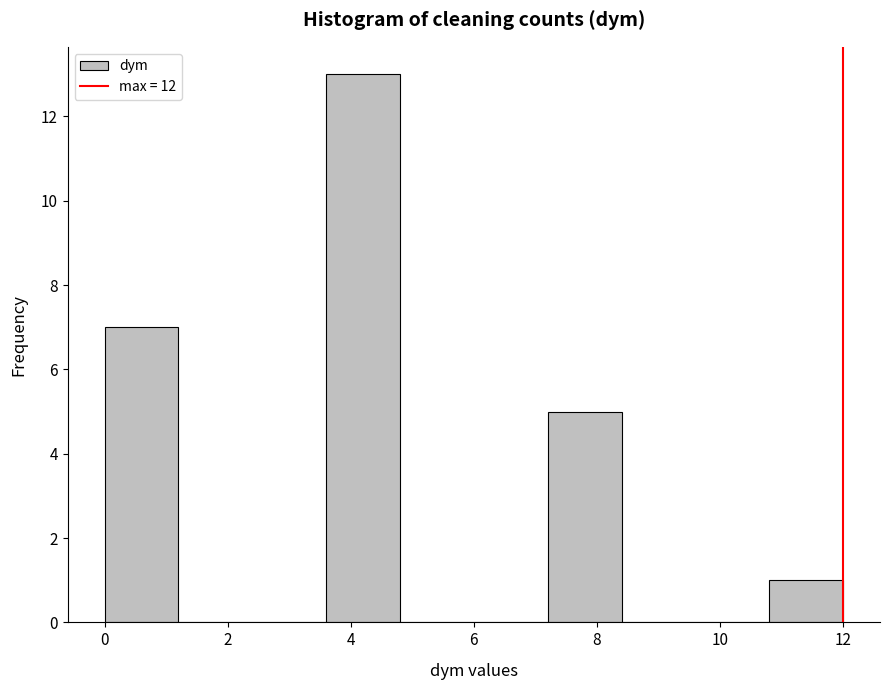

Reading left to right, transcribe this chart: for each bar, give the range it covers on the x-axis and its height. The values are not printed on the chart, so give them approximately, as read against the axis.

0.0 to 1.2: 7
1.2 to 2.4: 0
2.4 to 3.6: 0
3.6 to 4.8: 13
4.8 to 6.0: 0
6.0 to 7.2: 0
7.2 to 8.4: 5
8.4 to 9.6: 0
9.6 to 10.8: 0
10.8 to 12.0: 1